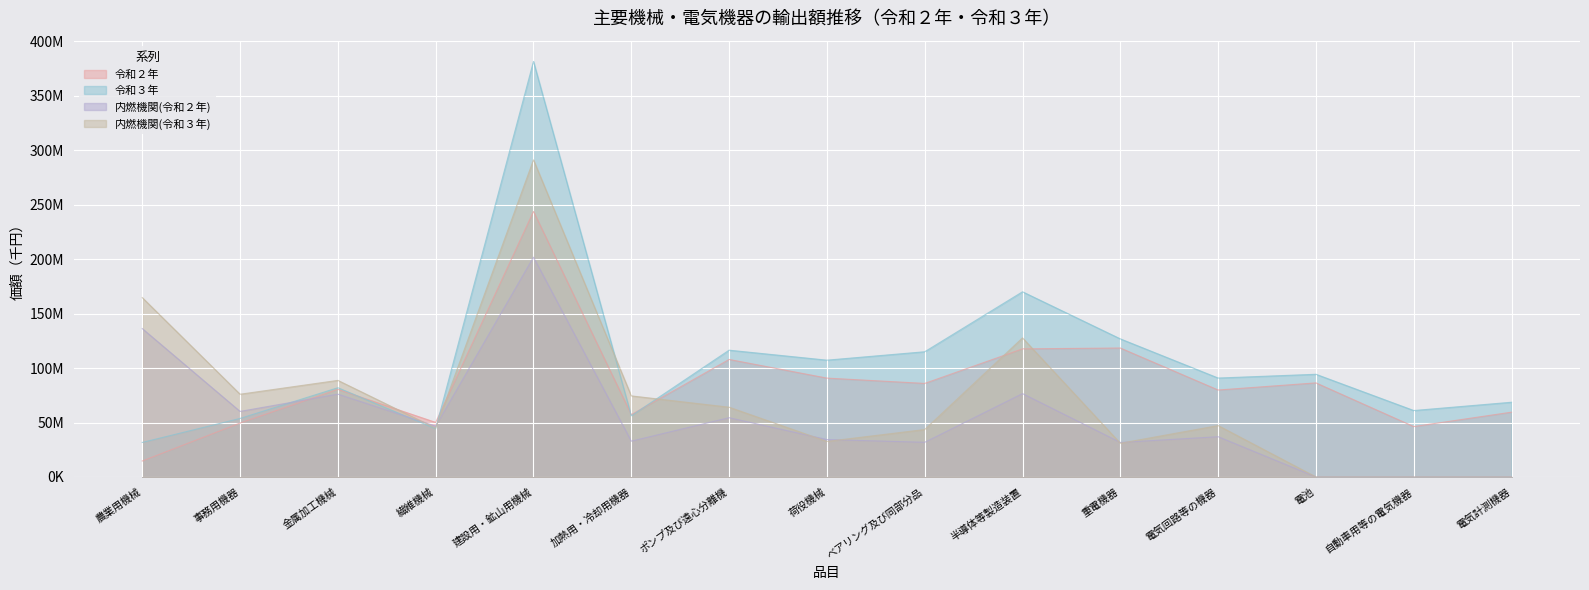

Reading left to right, what are all the values shown in this chart?

令和２年: 14669825	49532003	80440719	50109997	243778068	57257050	107899060	90784543	85896738	117626235	118399062	79843295	86386904	46285796	59512807
令和３年: 31707833	53744660	81944739	44336735	381491307	56182520	116415937	107251025	114969985	170023691	126799039	90836273	94290708	61007218	68615207
内燃機関(令和２年): 136240798	60192248	76048550	46639530	201763440	32873511	54413012	34373594	31831977	76526767	31704630	36966808	0	0	0
内燃機関(令和３年): 164657599	75971898	88685701	44839153	291120857	74446843	64060884	32650612	43555777	127680588	30945930	47200697	0	0	0